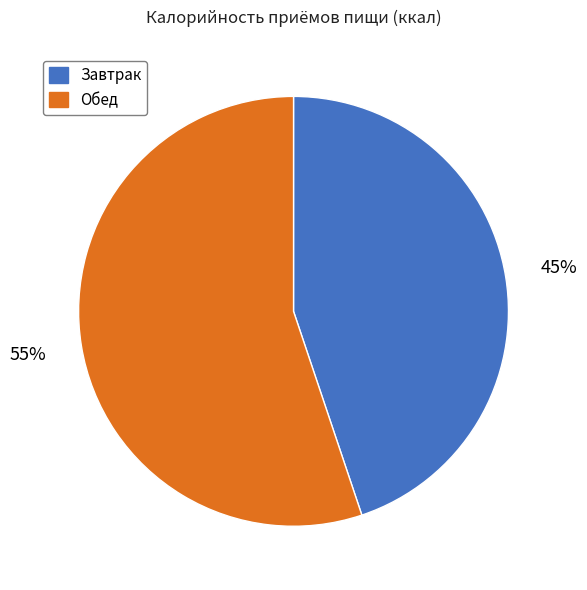

Is the sum of Обед and Завтрак greater than half?

Yes